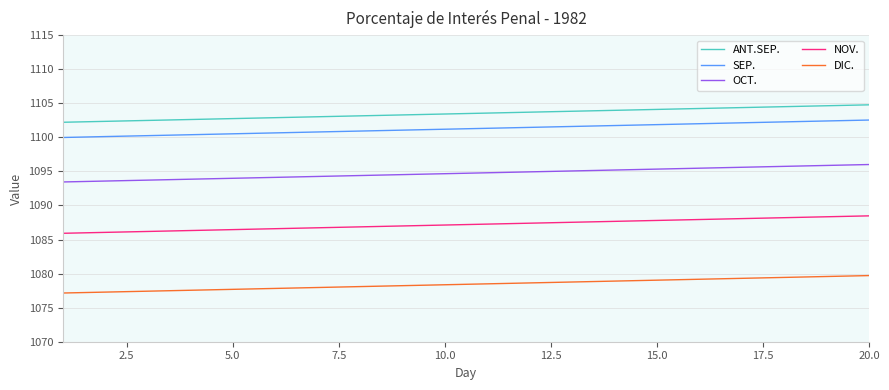

What is the difference between the maximum and minimum values in the SEP. series?

2.6